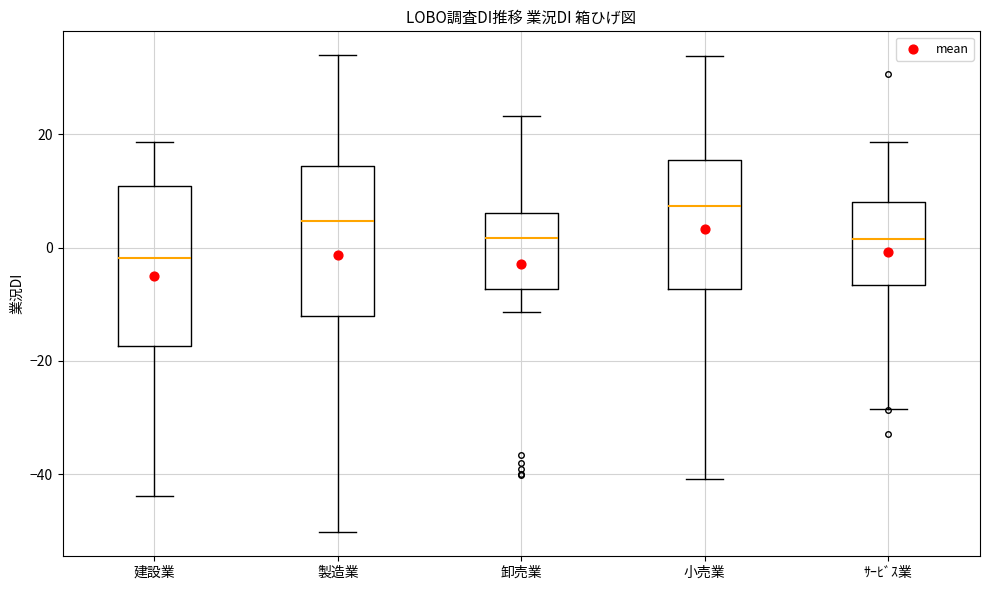

Where does the lower whisker of the box for 建設業 end on the y-axis? The values are not printed on the chart, so give them approximately, as read against the axis.

-44